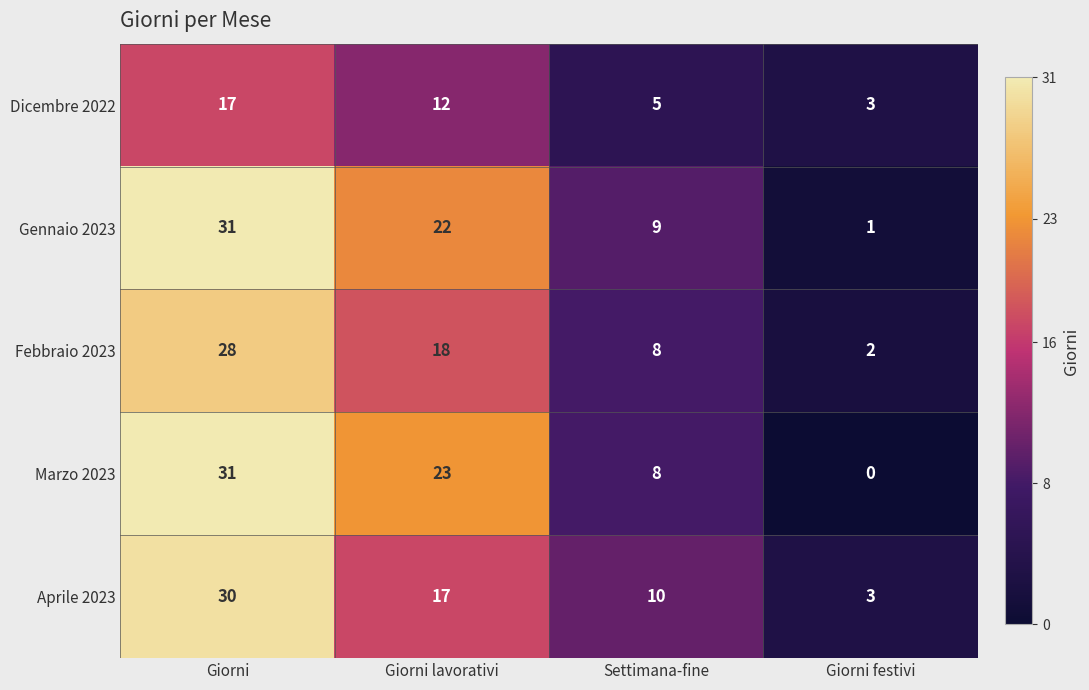

Which series has the largest total across all categories?

Gennaio 2023